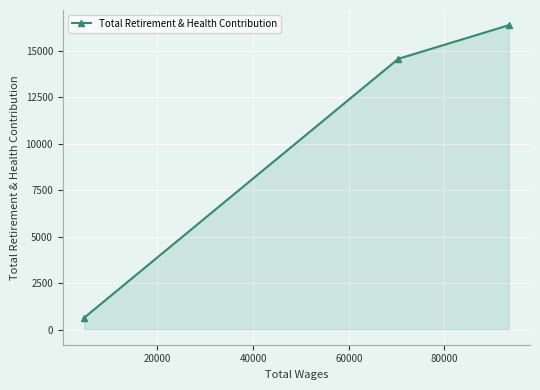

What is the difference between the maximum and minimum values?

15760